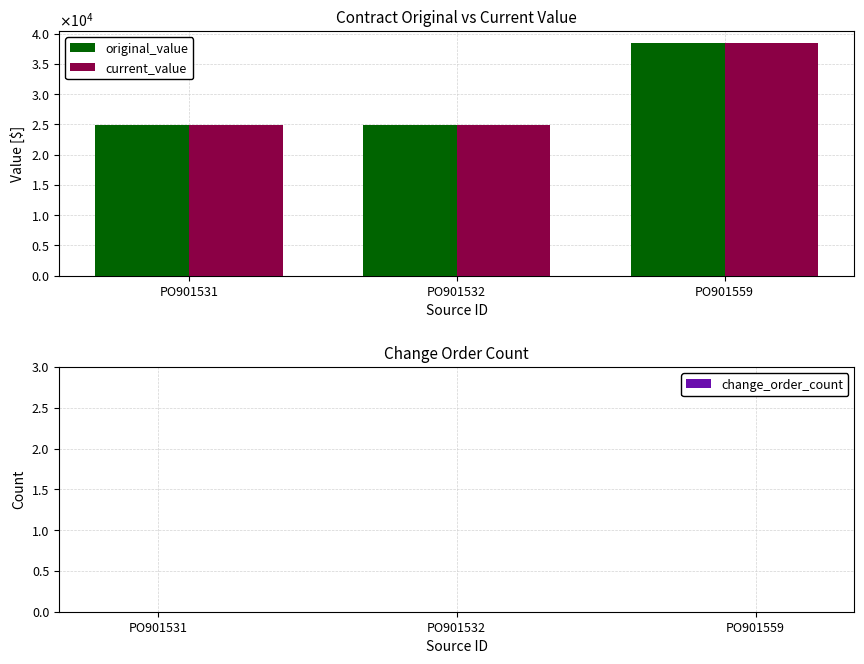

What are all the series names shown in the legend?

original_value, current_value